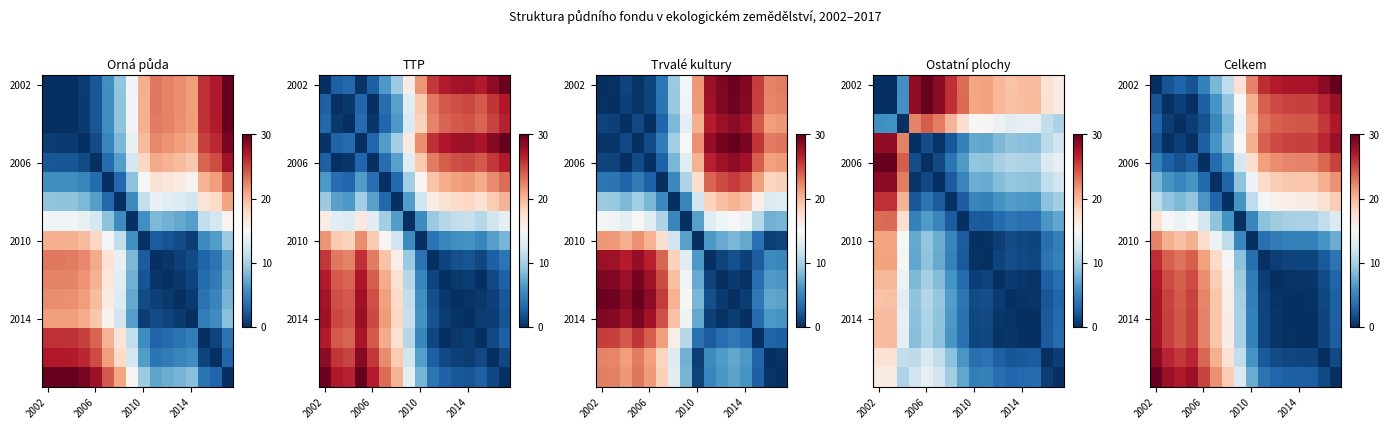

What is the difference between the highest and lowest values at 11?

27.2